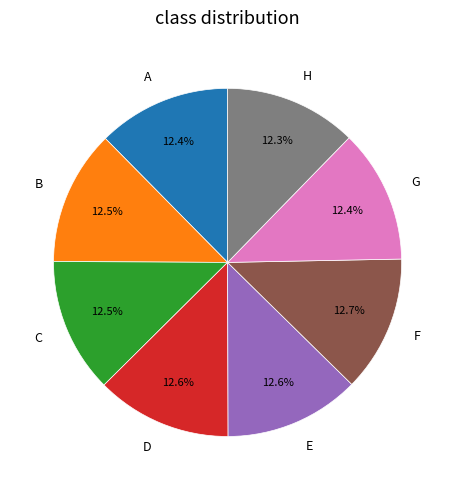

What percentage is the F slice, to the nearest percent?

13%